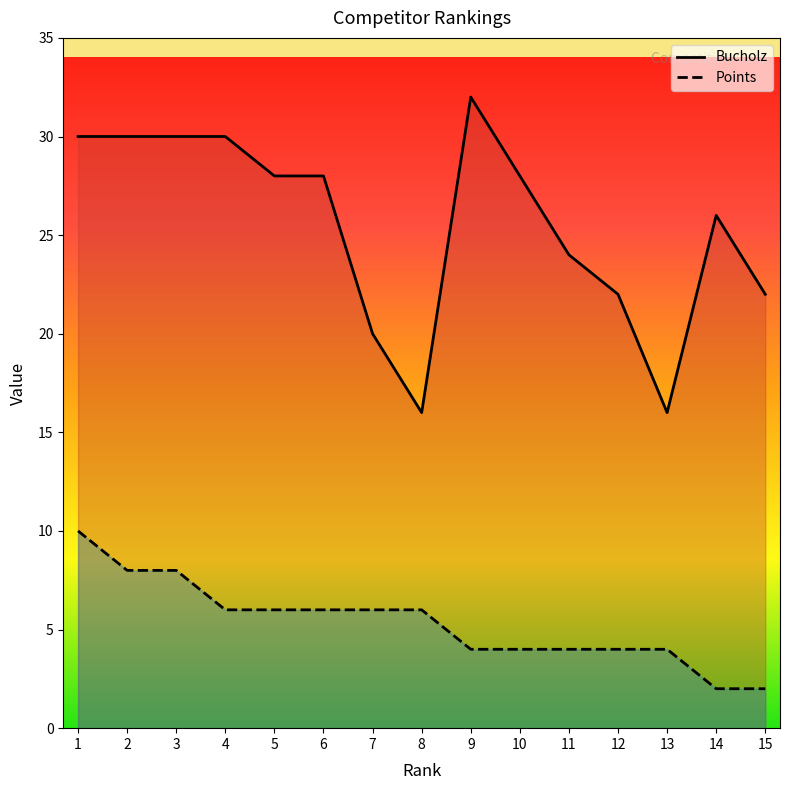

Is the value of Points at 1 greater than the value of Bucholz at 11?

No